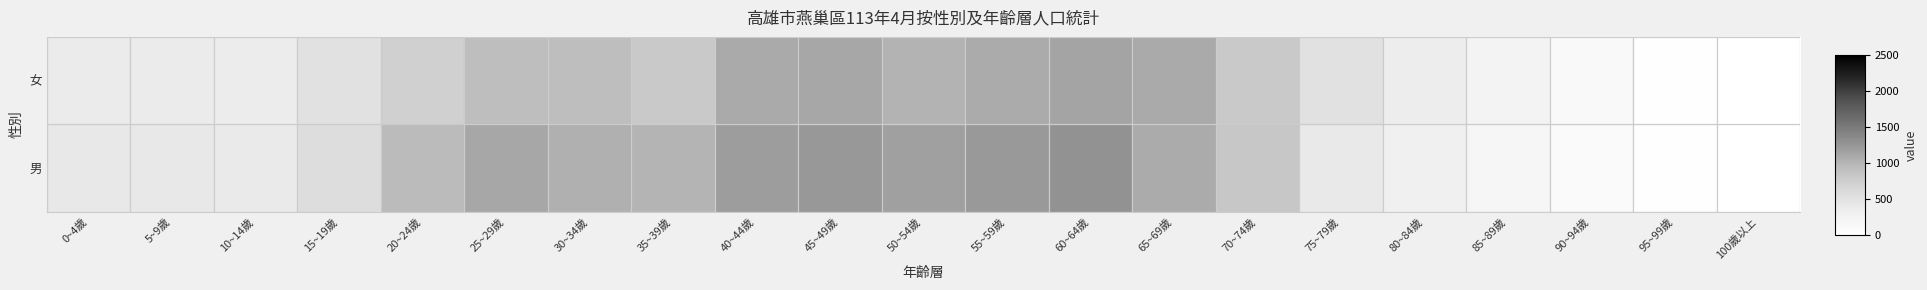

Reading right to left, list all the values displayed in this chart.

女: 100歲以上=7	95~99歲=36	90~94歲=106	85~89歲=192	80~84歲=303	75~79歲=403	70~74歲=830	65~69歲=1079	60~64歲=1289	55~59歲=1226	50~54歲=1166	45~49歲=1240	40~44歲=1198	35~39歲=1014	30~34歲=1037	25~29歲=1117	20~24歲=954	15~19歲=573	10~14歲=391	5~9歲=428	0~4歲=423
男: 100歲以上=5	95~99歲=28	90~94歲=122	85~89歲=263	80~84歲=356	75~79歲=509	70~74歲=804	65~69歲=1084	60~64歲=1133	55~59歲=1080	50~54歲=1018	45~49歲=1115	40~44歲=1085	35~39歲=804	30~34歲=924	25~29歲=921	20~24歲=730	15~19歲=518	10~14歲=370	5~9歲=388	0~4歲=390